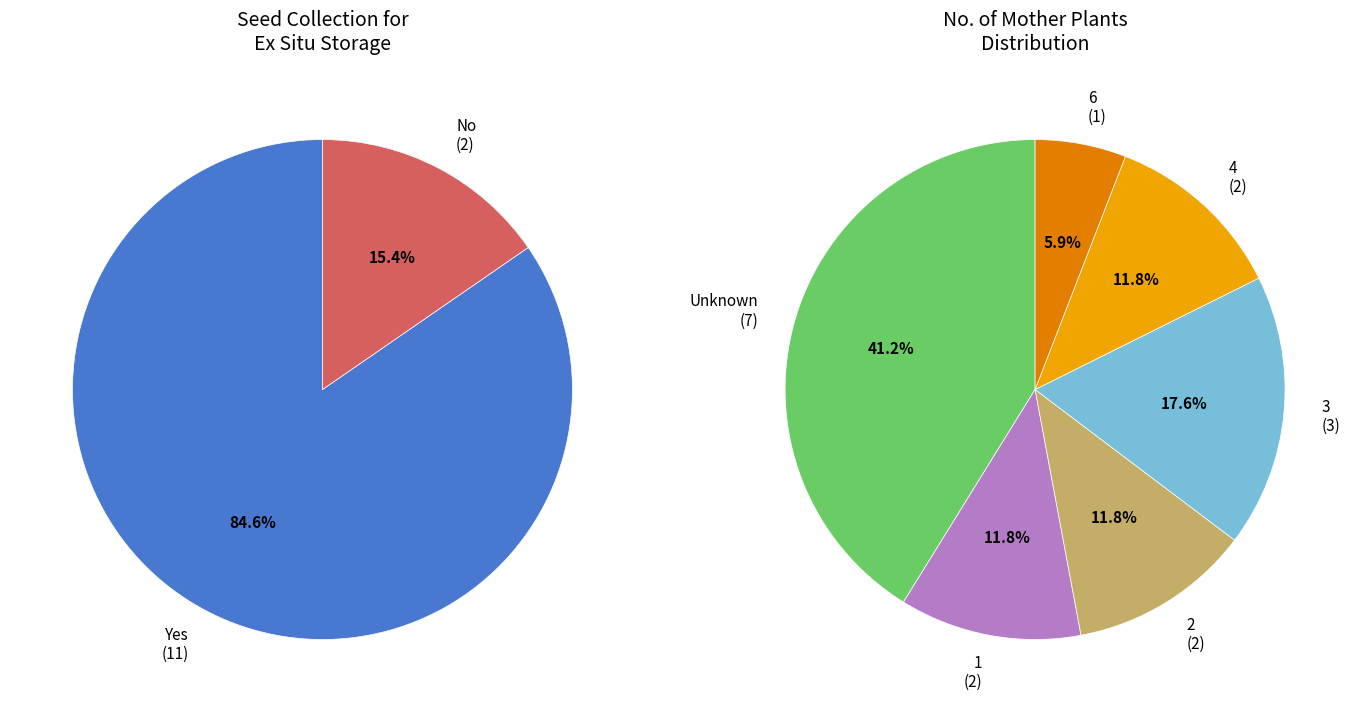

Combined, what portion of the pie is No and Yes?

100.0%